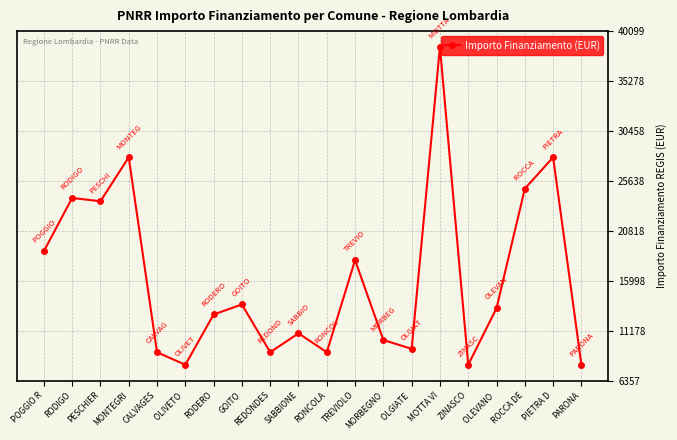

What is the change in value from SABBIONE to PARONA?

-3035